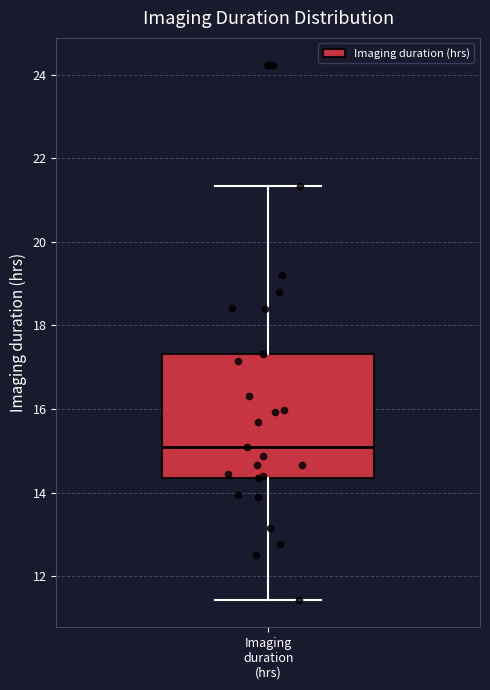

Read this box plot against the y-axis: the position of the median line, the range covered by the box, and the ends of both whiskers. The values are not printed on the chart, so give them approximately, as read against the axis.

median 15.0, box 14.4 to 17.4, whiskers 11.4 to 21.4